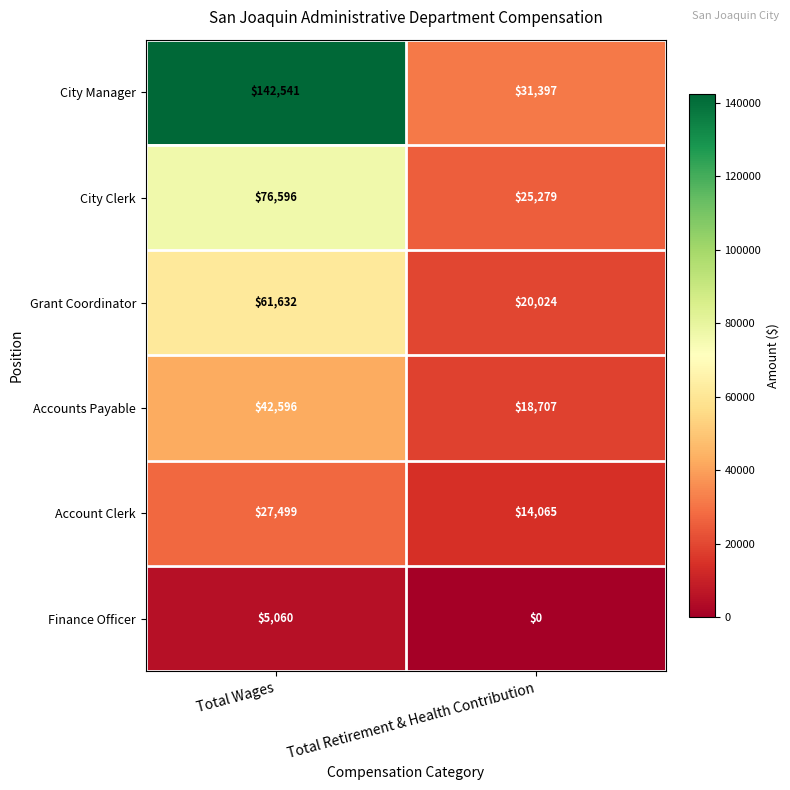

Which category has the lowest value in the Account Clerk series?

Total Retirement & Health Contribution